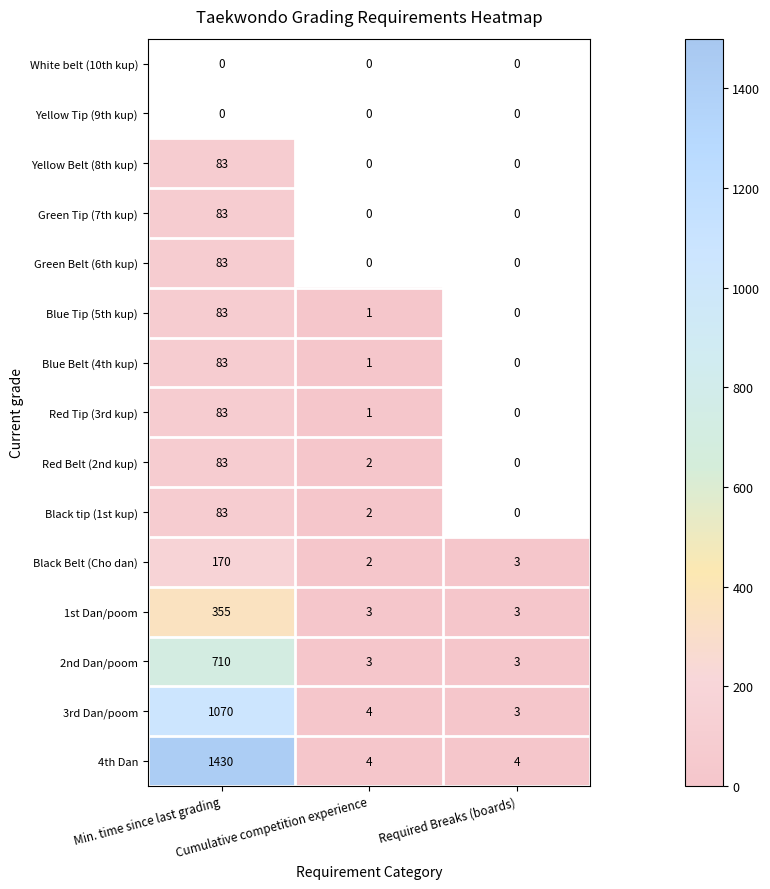

Count the number of data series in this chart.

15